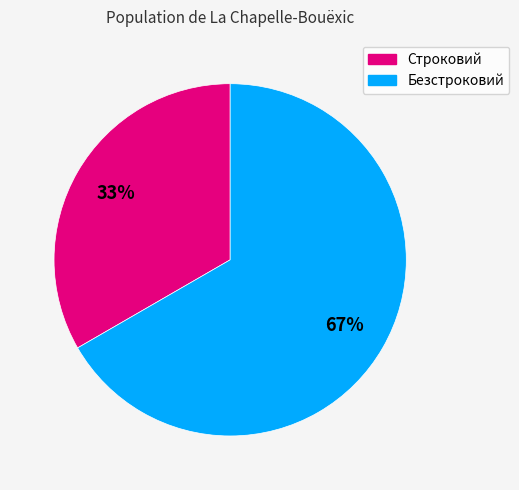

To the nearest percent, what is the average slice percentage?

50%